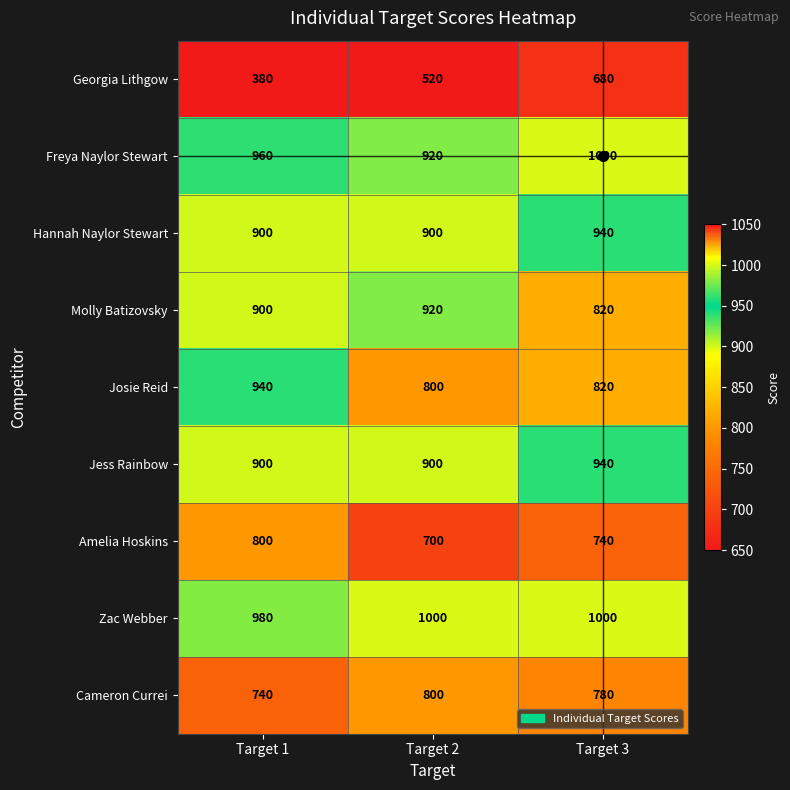

True or false: Cameron Currei has a value of 1129 at Target 3.

False